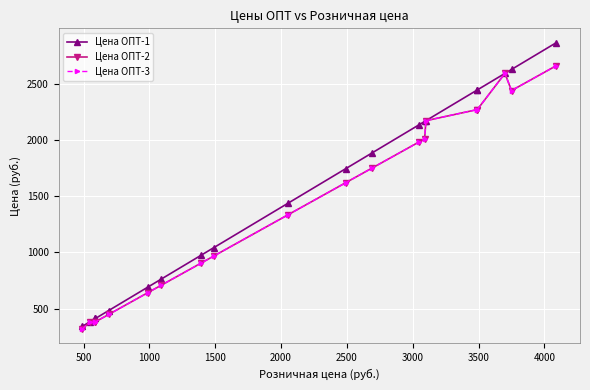

Is the value of Цена ОПТ-2 at 18 greater than the value of Цена ОПТ-3 at 12?

Yes